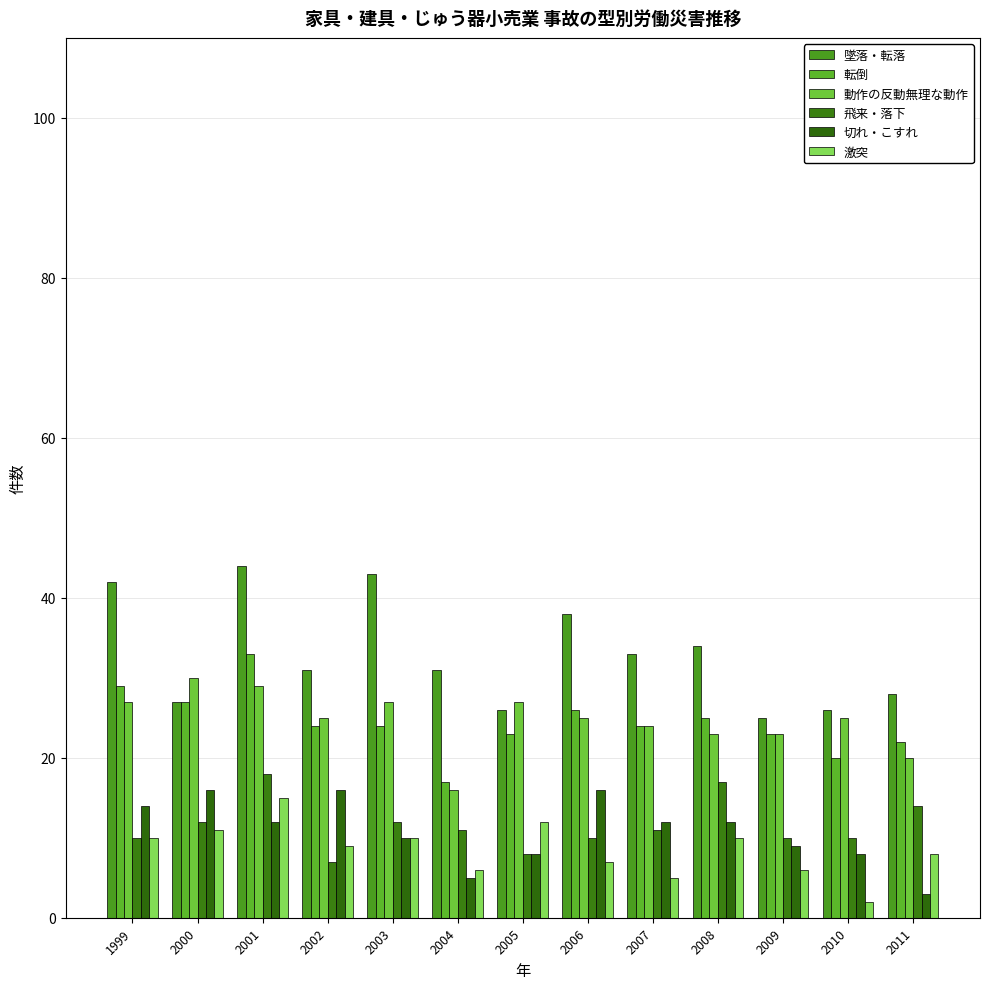

How many bars are there in each group?

6